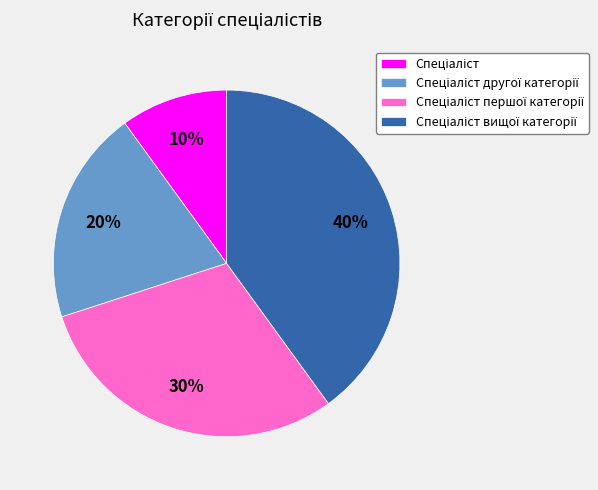

To the nearest percent, what is the average slice percentage?

25%